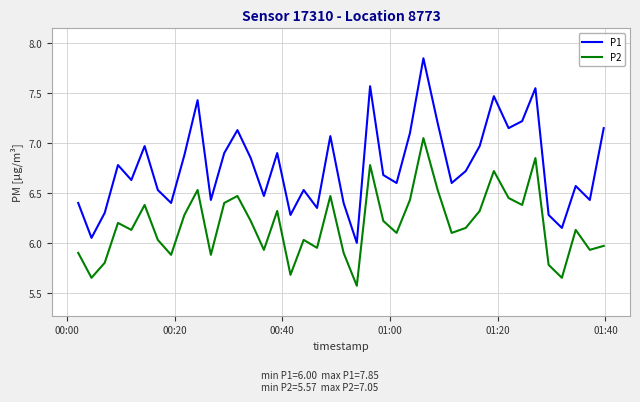

Rank the series by their maximum value, from lowest to highest.

P2, P1